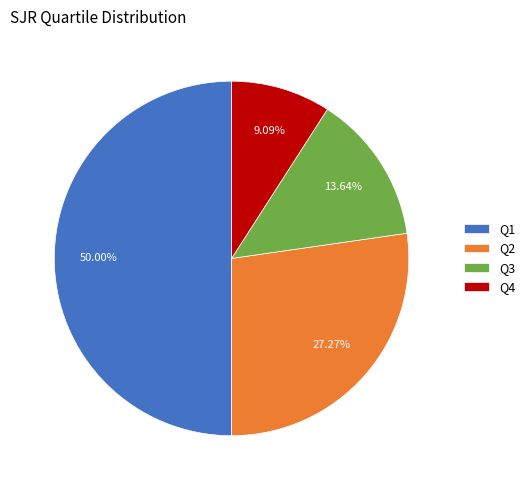

To the nearest percent, what portion does Q2 represent?

27%